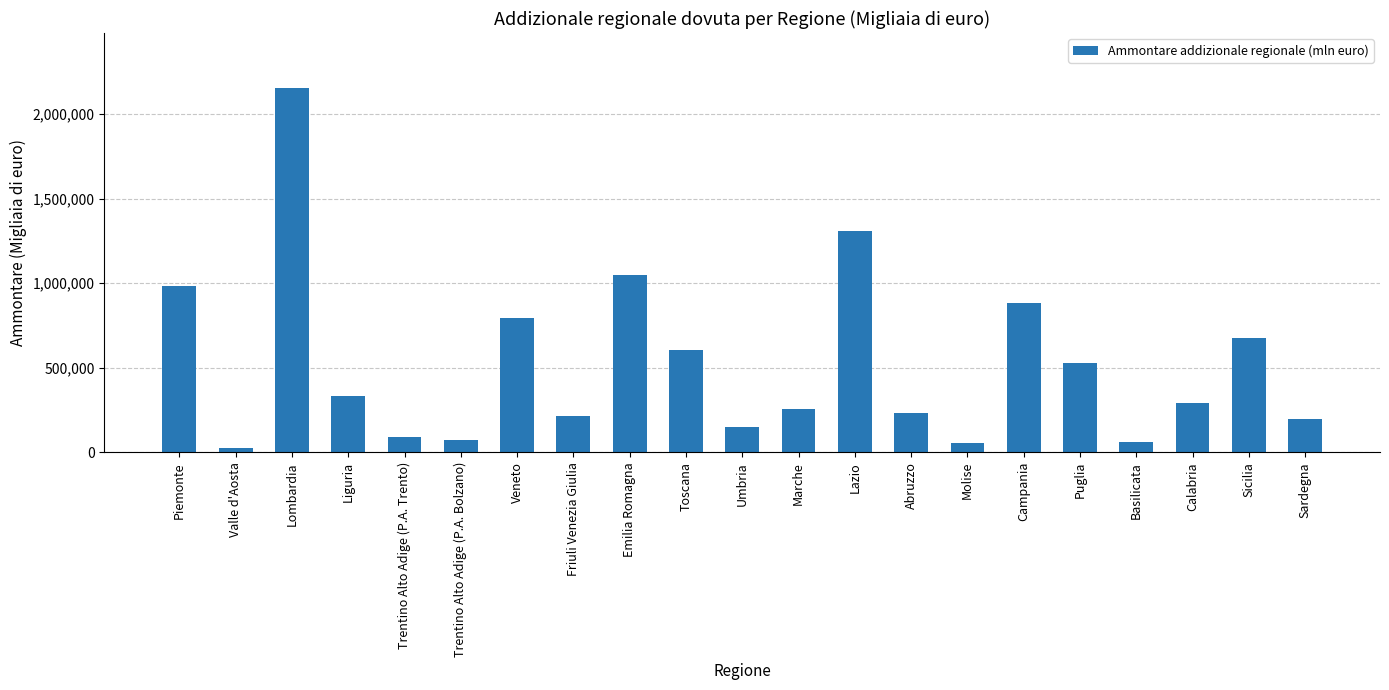

Is it true that the value at Trentino Alto Adige (P.A. Bolzano) is 70966?

True